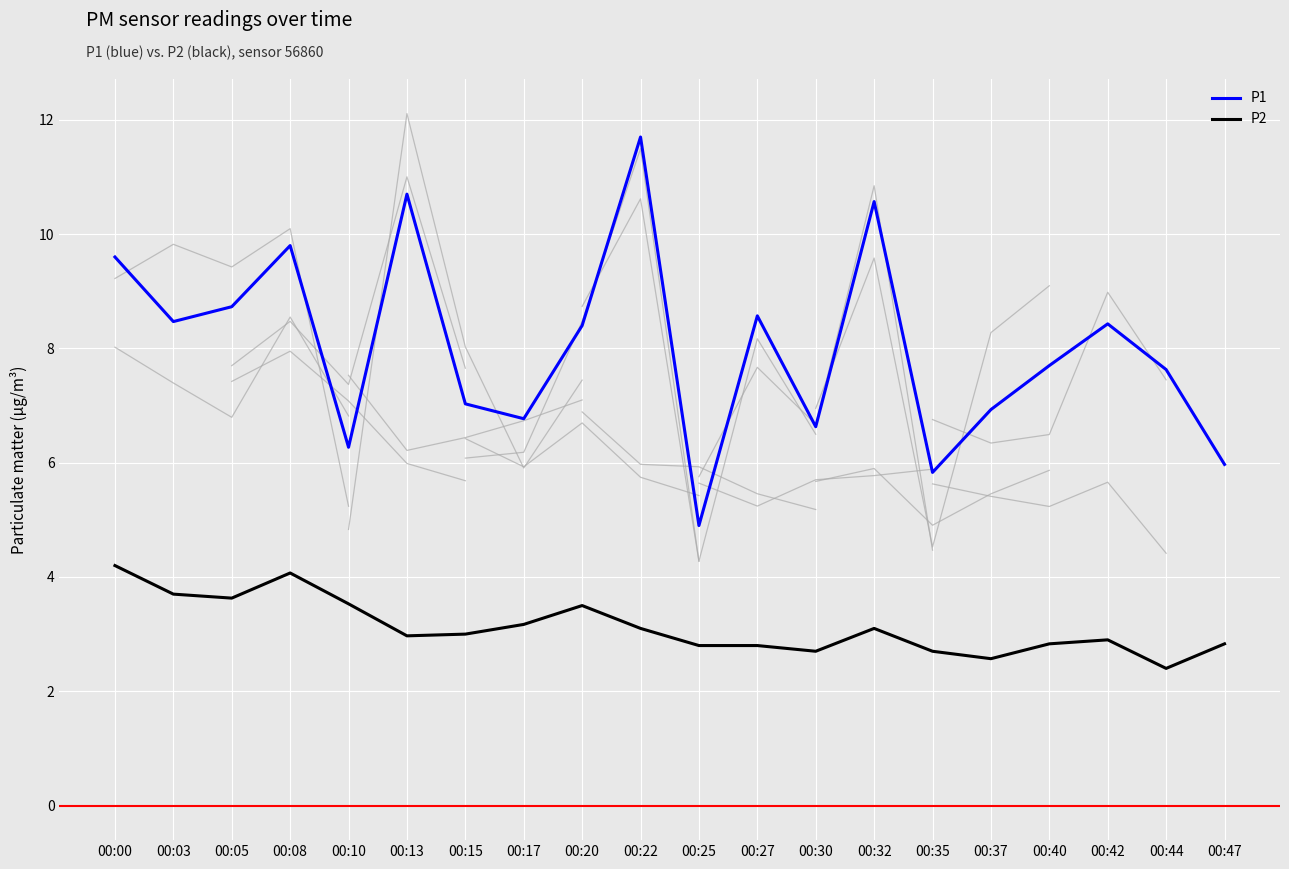

At which label does P1 first exceed 8?

00:00